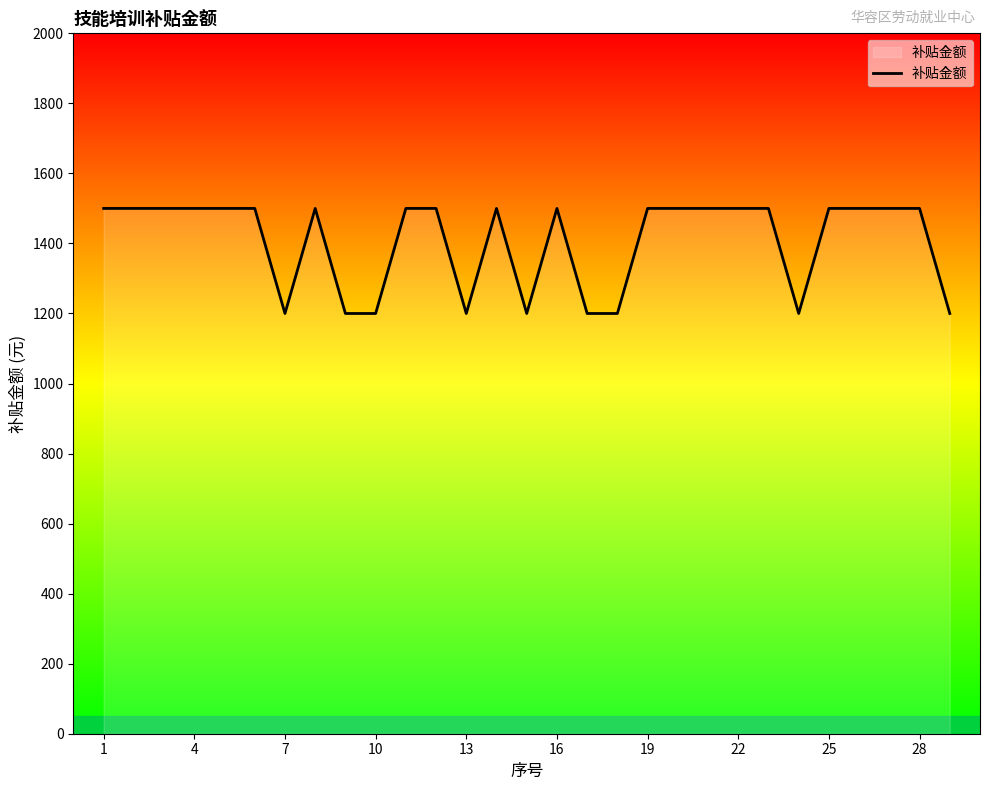

What is the maximum value shown in the chart?

1500